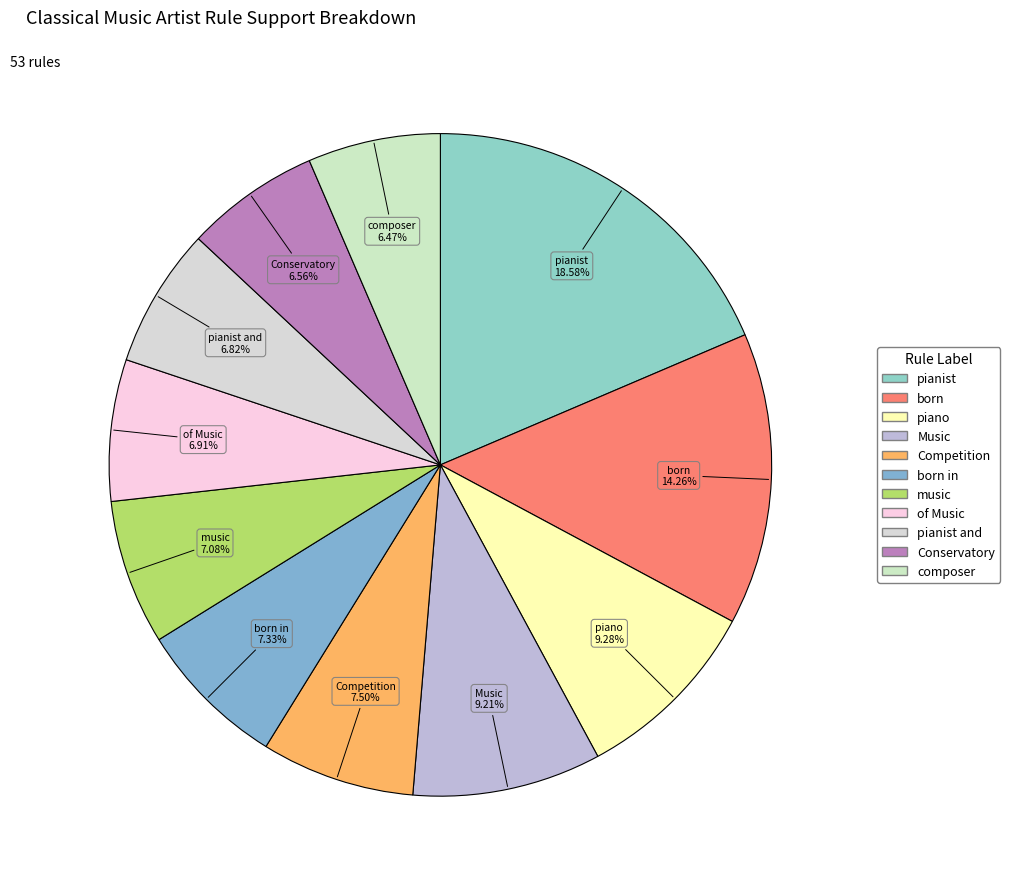

Count the number of slices in the pie.

11